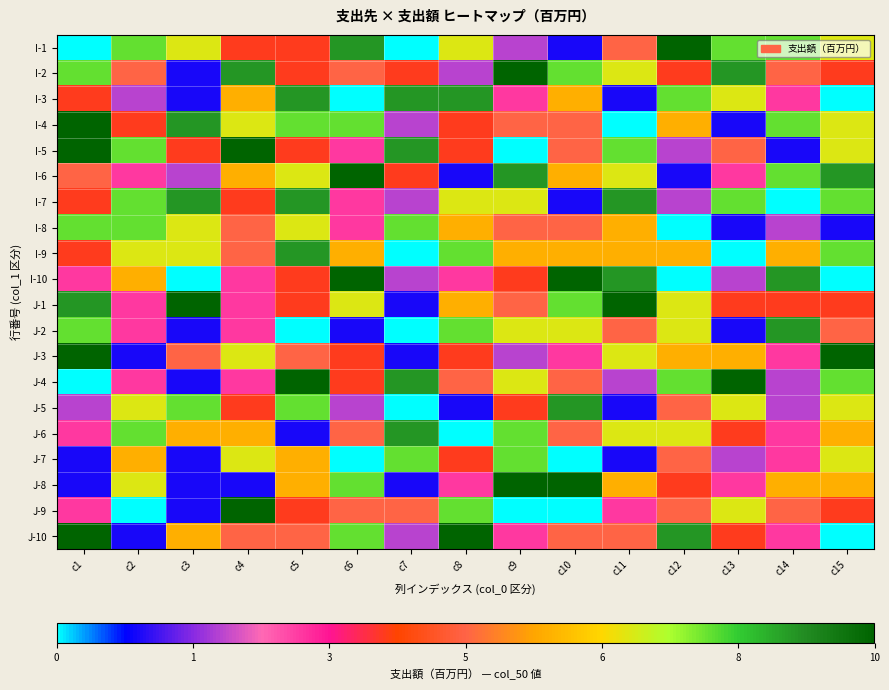

What is the spread (max minus min) of values at c5?

10